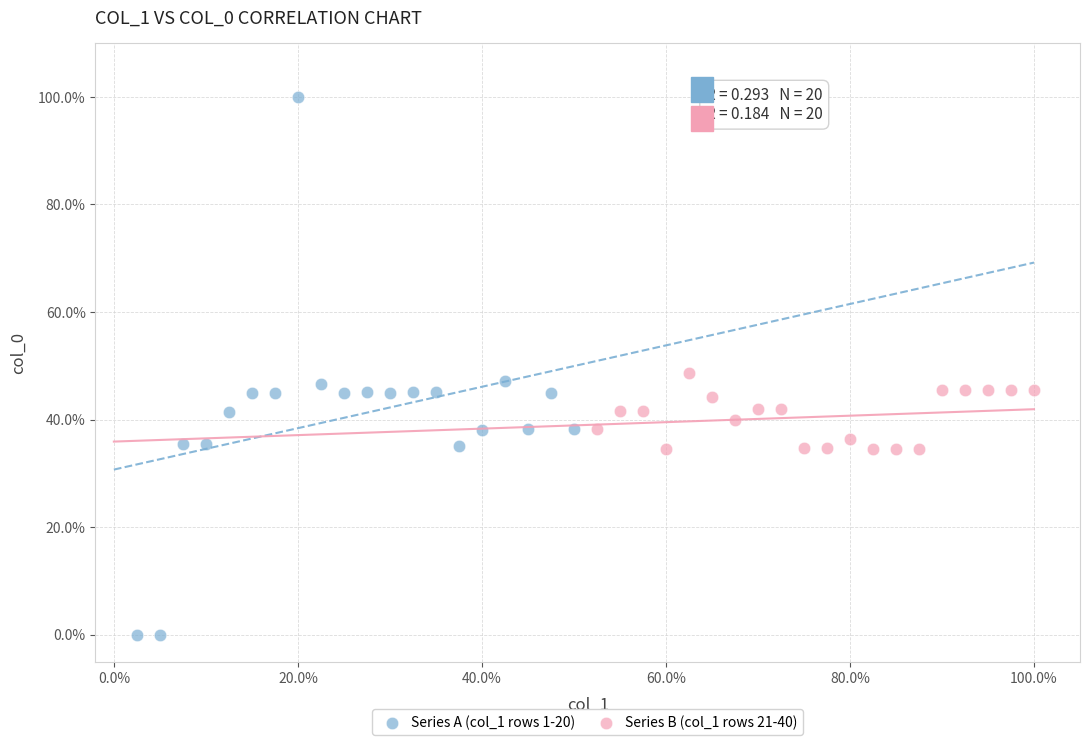

What are all the series names shown in the legend?

Series A (col_1 rows 1-20), Series B (col_1 rows 21-40)